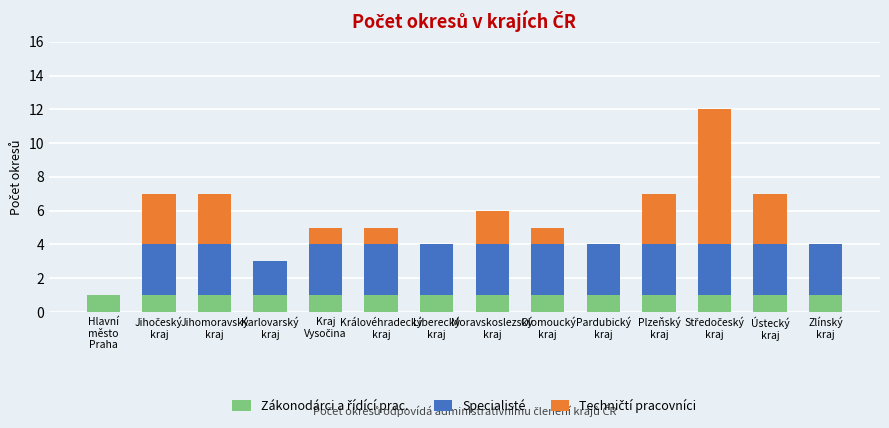

Does the chart contain stacked bars?

Yes